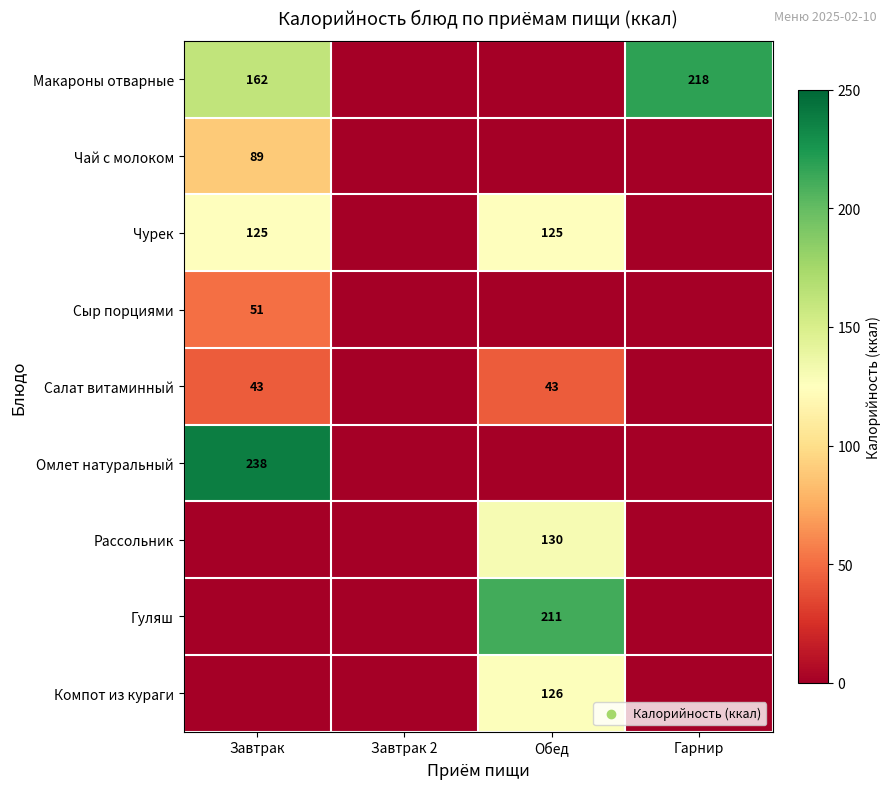

The value of Чурек at Завтрак is 125. True or false?

True